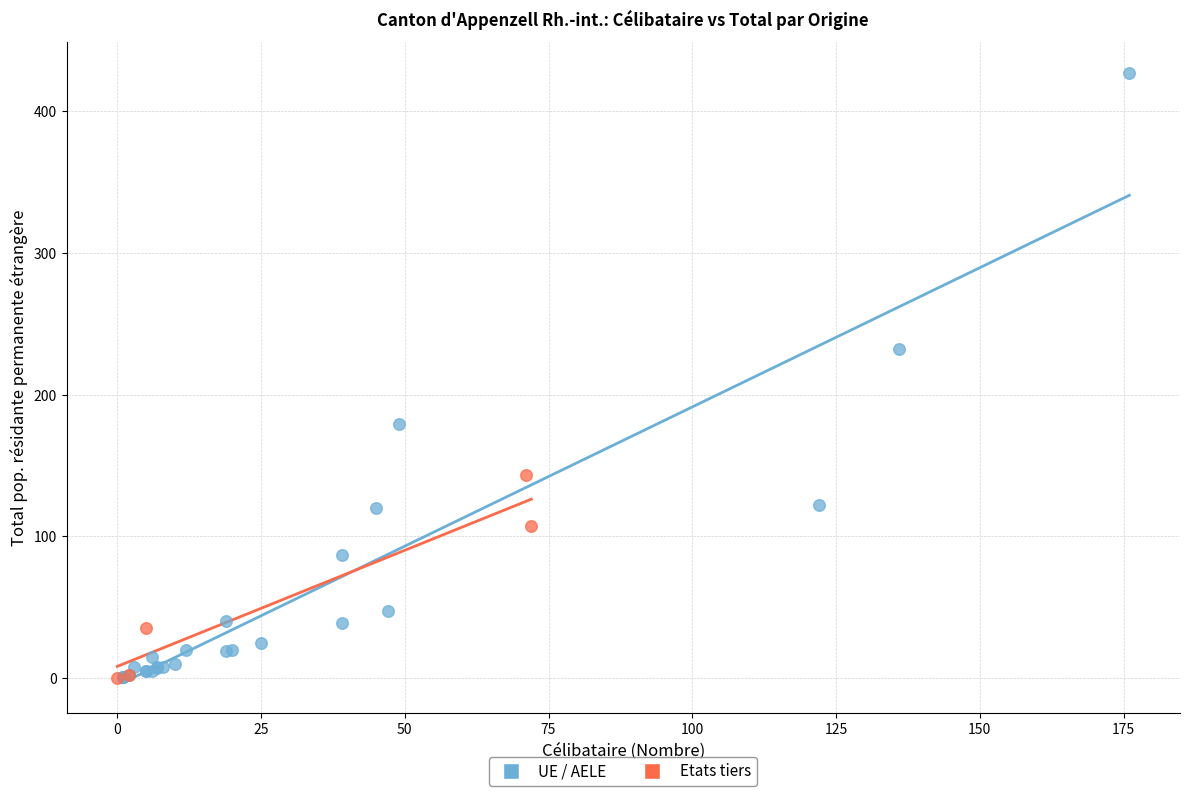

Which series has the largest Y range (max minus min)?

UE / AELE